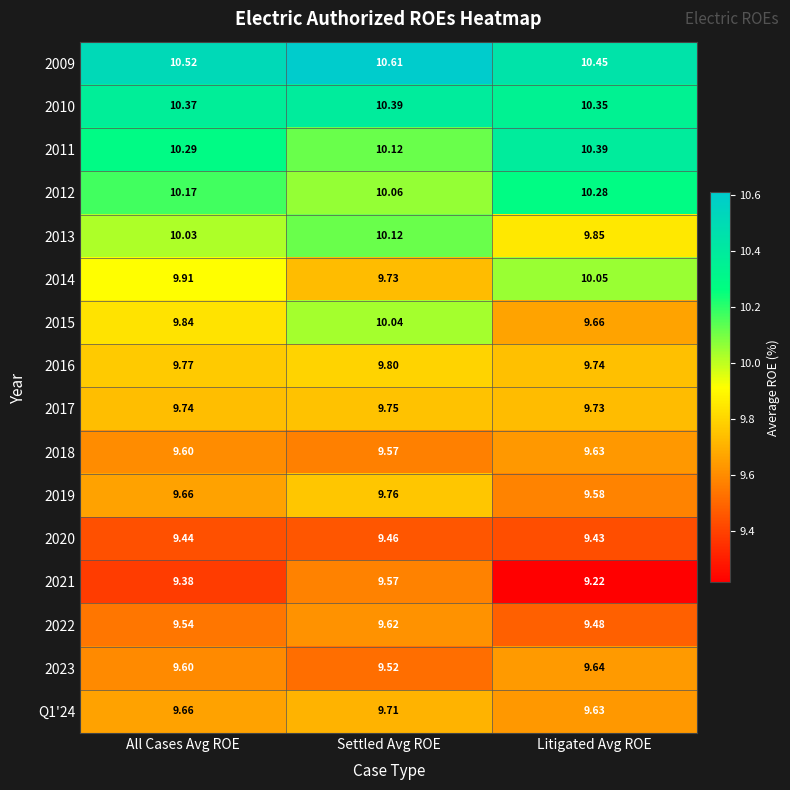

At which category is the sum across all series the highest?

Settled Avg ROE